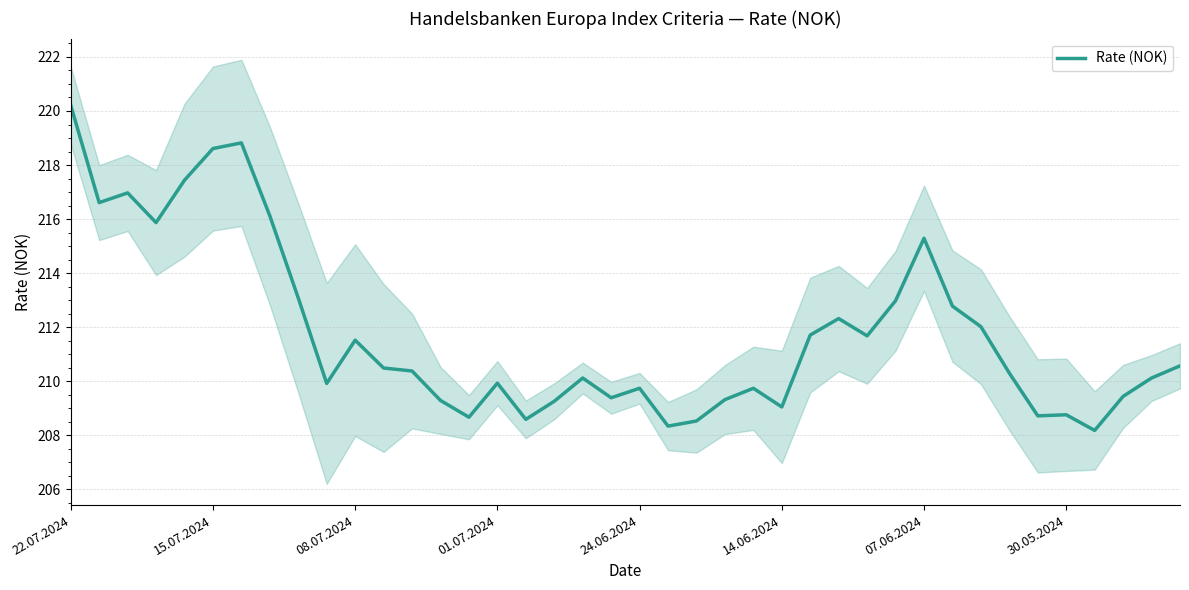

How many points are lower than both their immediate neighbors (excluding endpoints)?

11